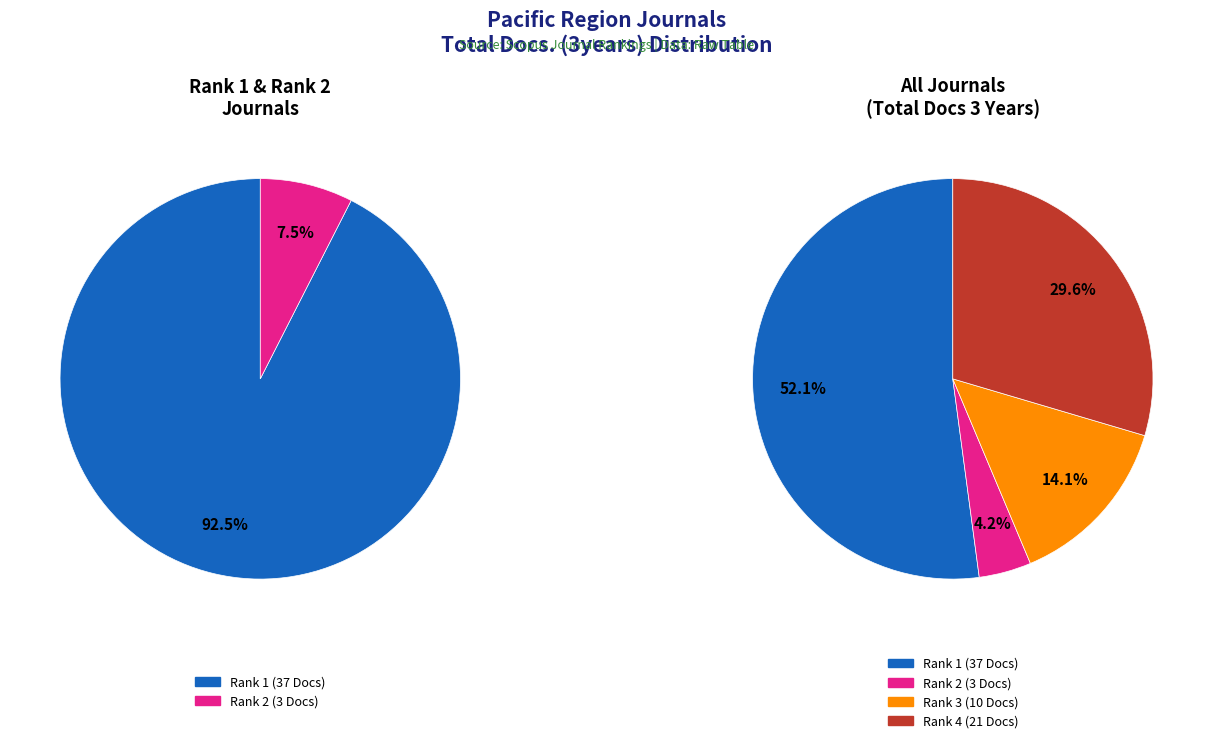

What is the change in value from Australasian Journal of Information Systems (Rank 1) to Transplant Research and Risk Management (Rank 2)?

-34